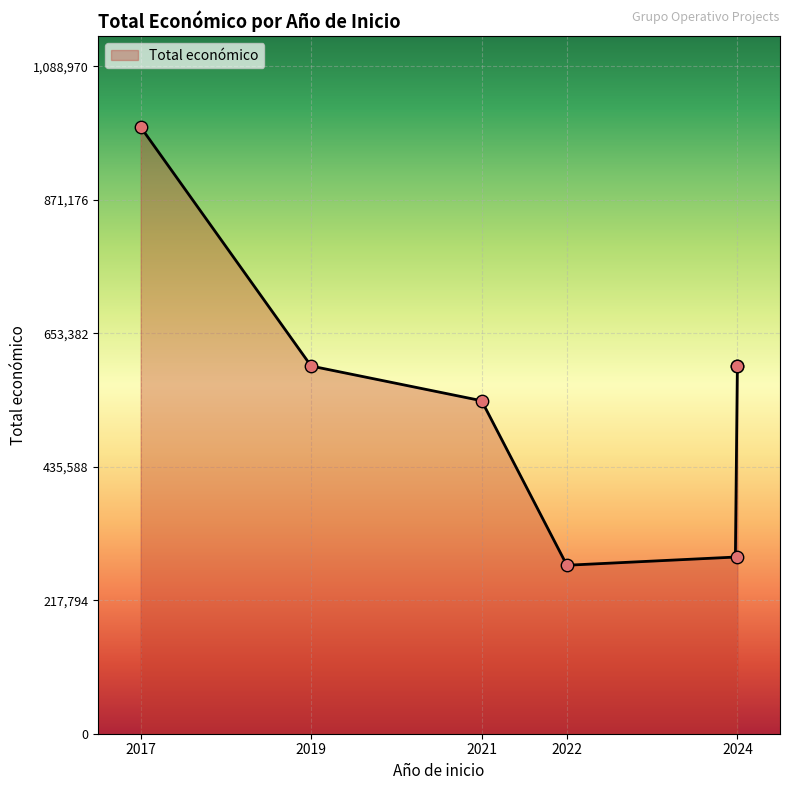

What is the ratio of the value at 2019 to the value at 2021?

1.1